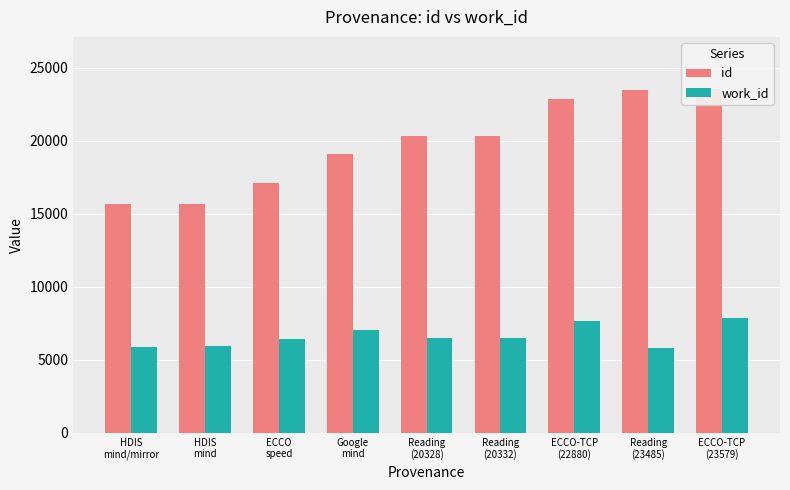

Between Google
mind and ECCO-TCP
(23579), which series saw the biggest shift?

id